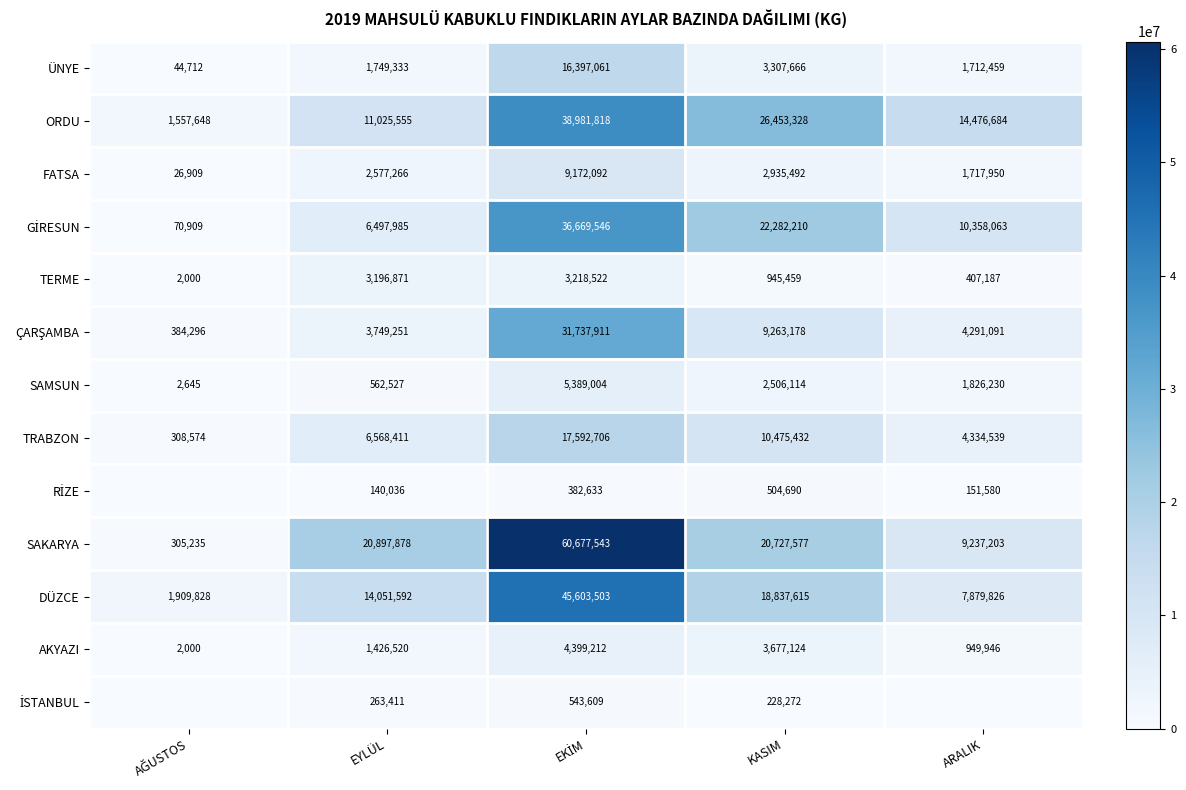

What is the average value of the SAMSUN series?

2057304